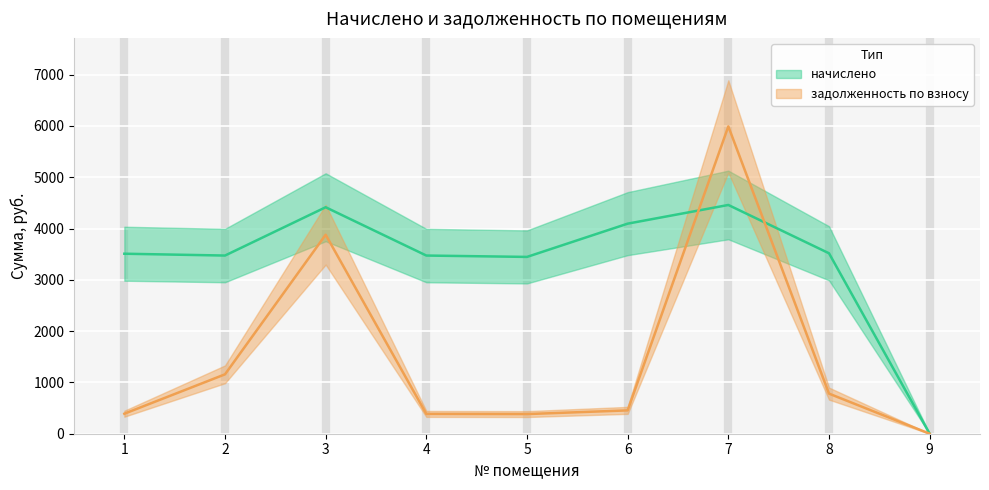

At which category does начислено reach its first local valley?

2